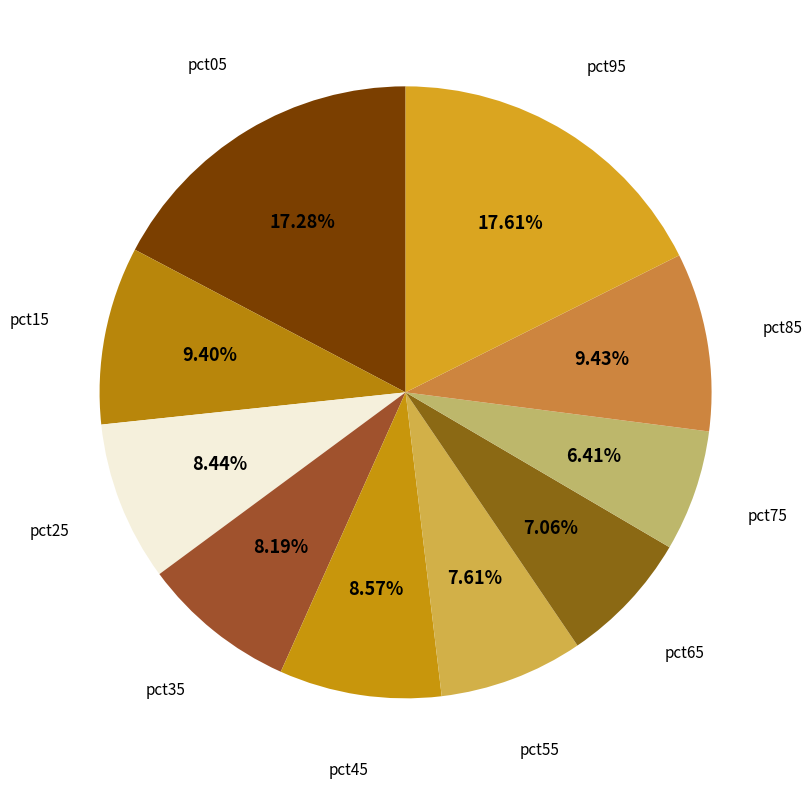

True or false: pct55 accounts for 17% of the total.

False